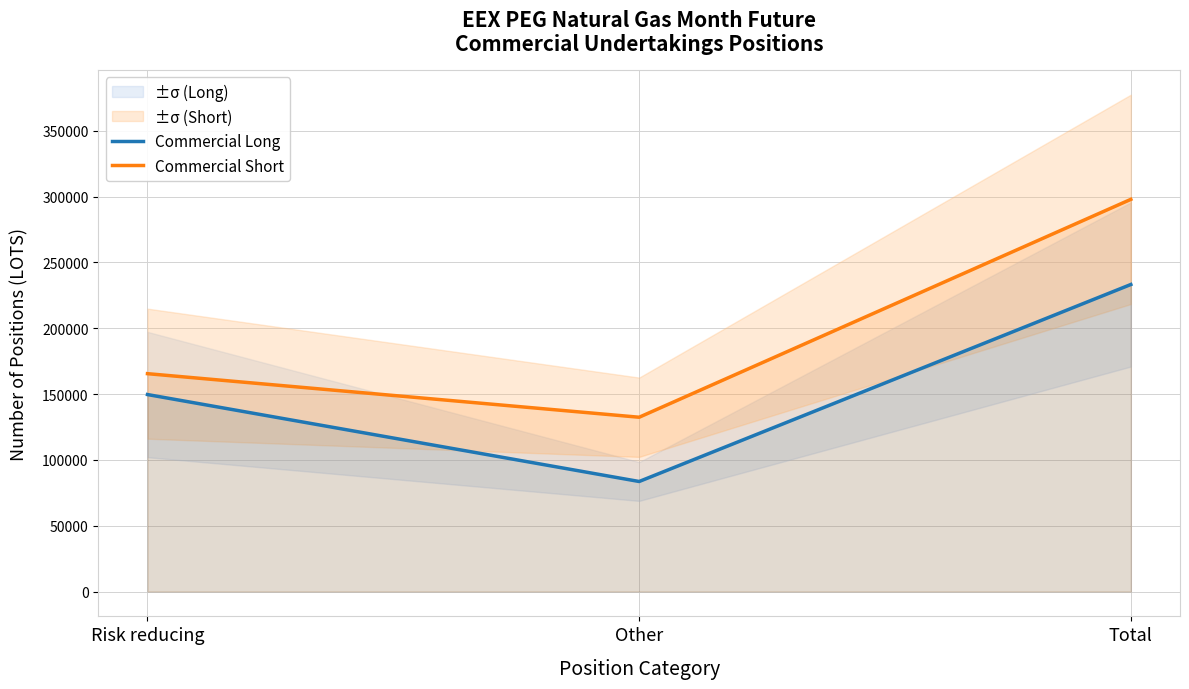

Where is Commercial Short nearest to the value 215172?

Risk reducing